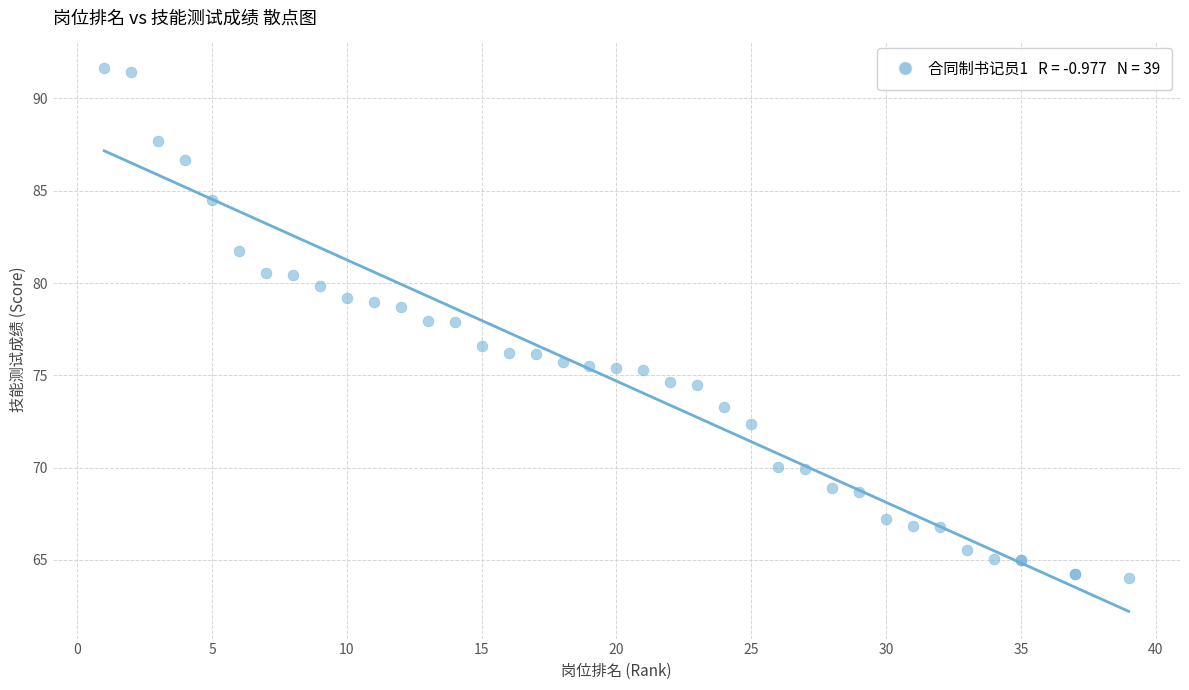

What Y value in the scatter plot is closest to 77?

76.6